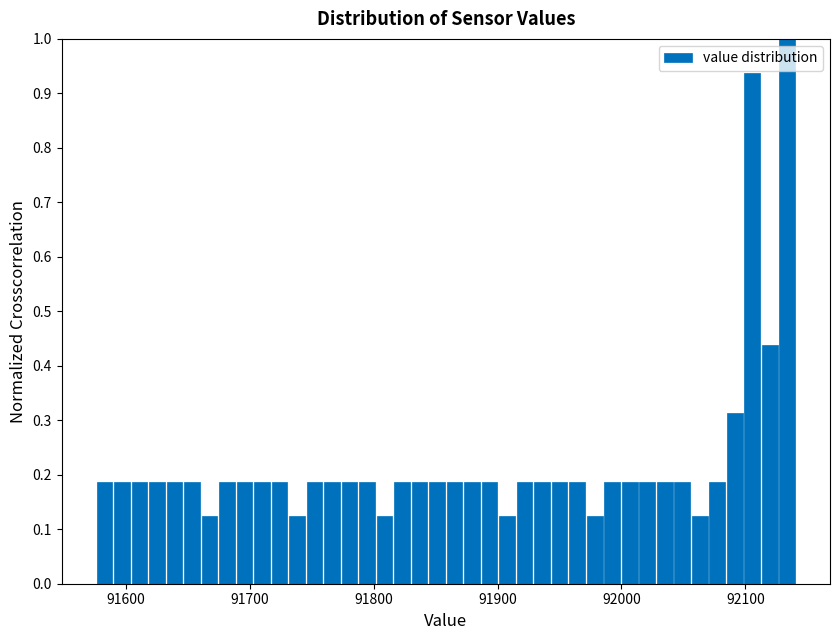

Around what value on the x-axis is the tallest bar? Give the approximate position of its centre, as read against the axis.

92130